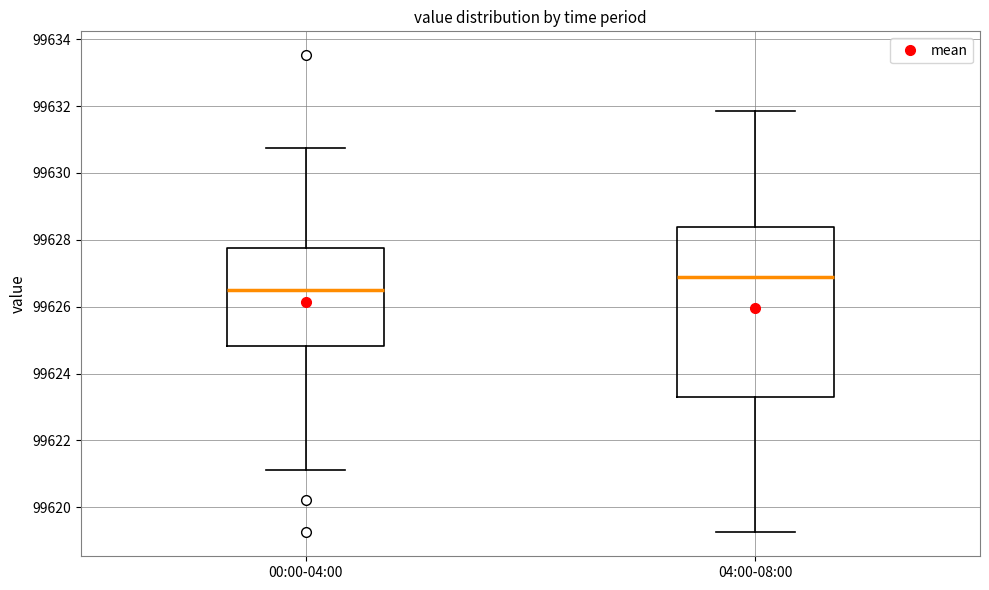

Comparing the boxes themselves (not the whiskers), which one is the tallest?

04:00-08:00